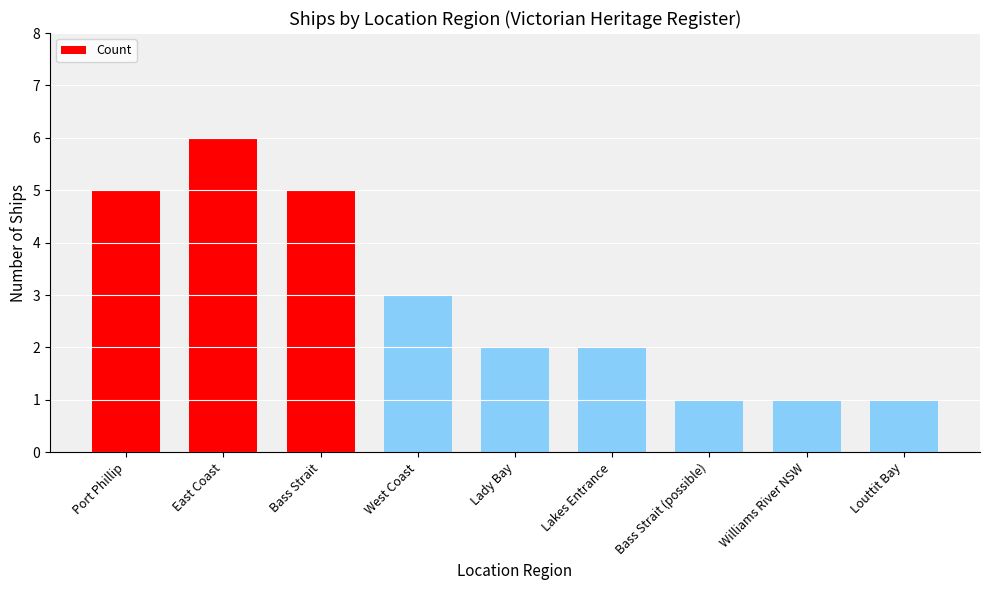

What value does the data have at Louttit Bay?

1